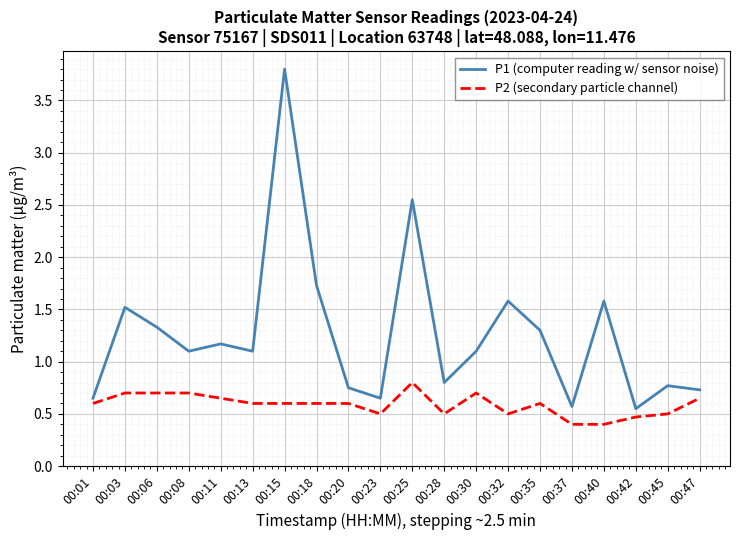

What is the highest value of the P1 (computer reading w/ sensor noise) series?

3.8